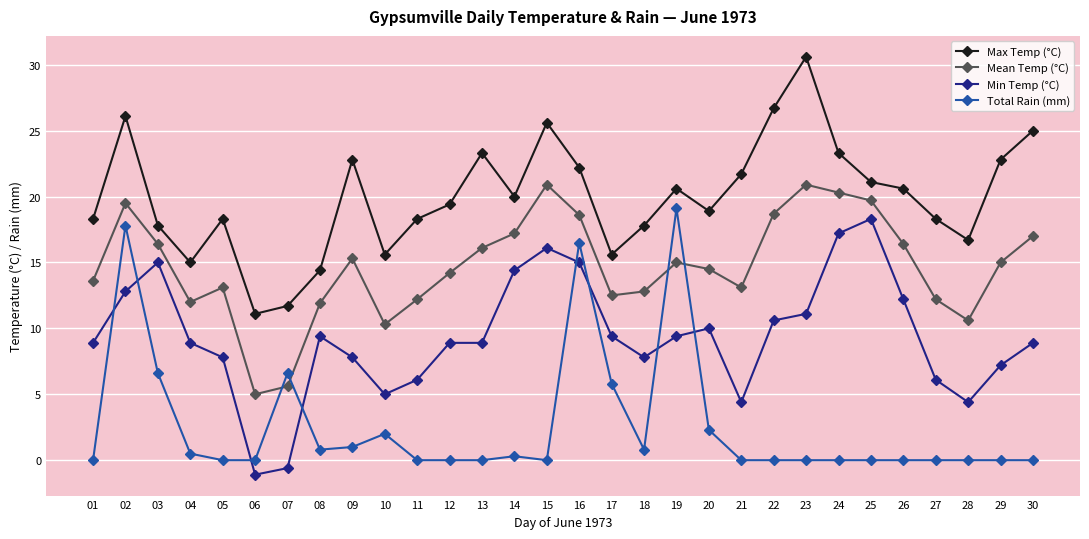

How many categories are shown in the chart?

30